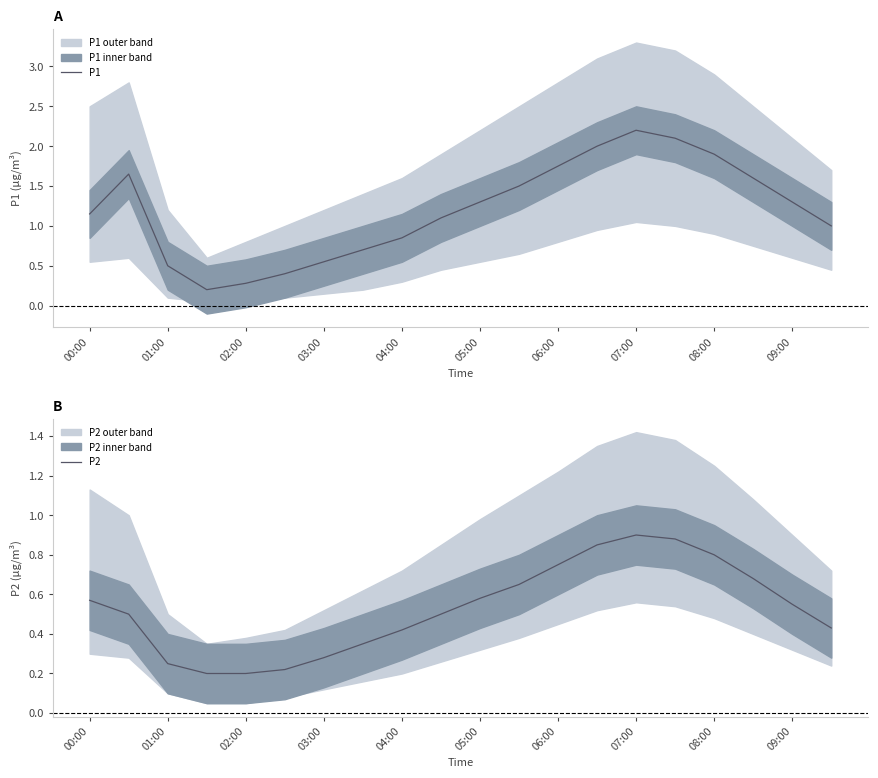

Which category has the highest value in the P1 series?

07:00